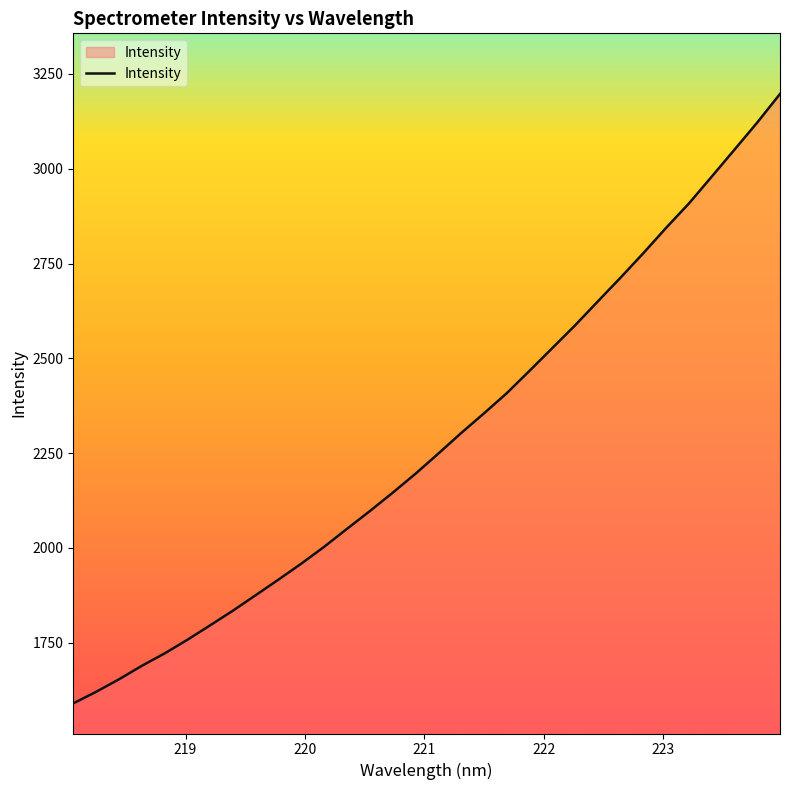

Count the number of categories in the chart.

32